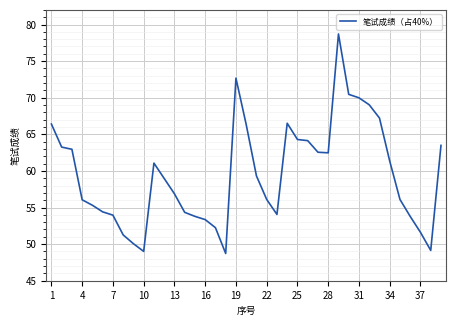

What is the difference between the maximum and minimum values?

30.0